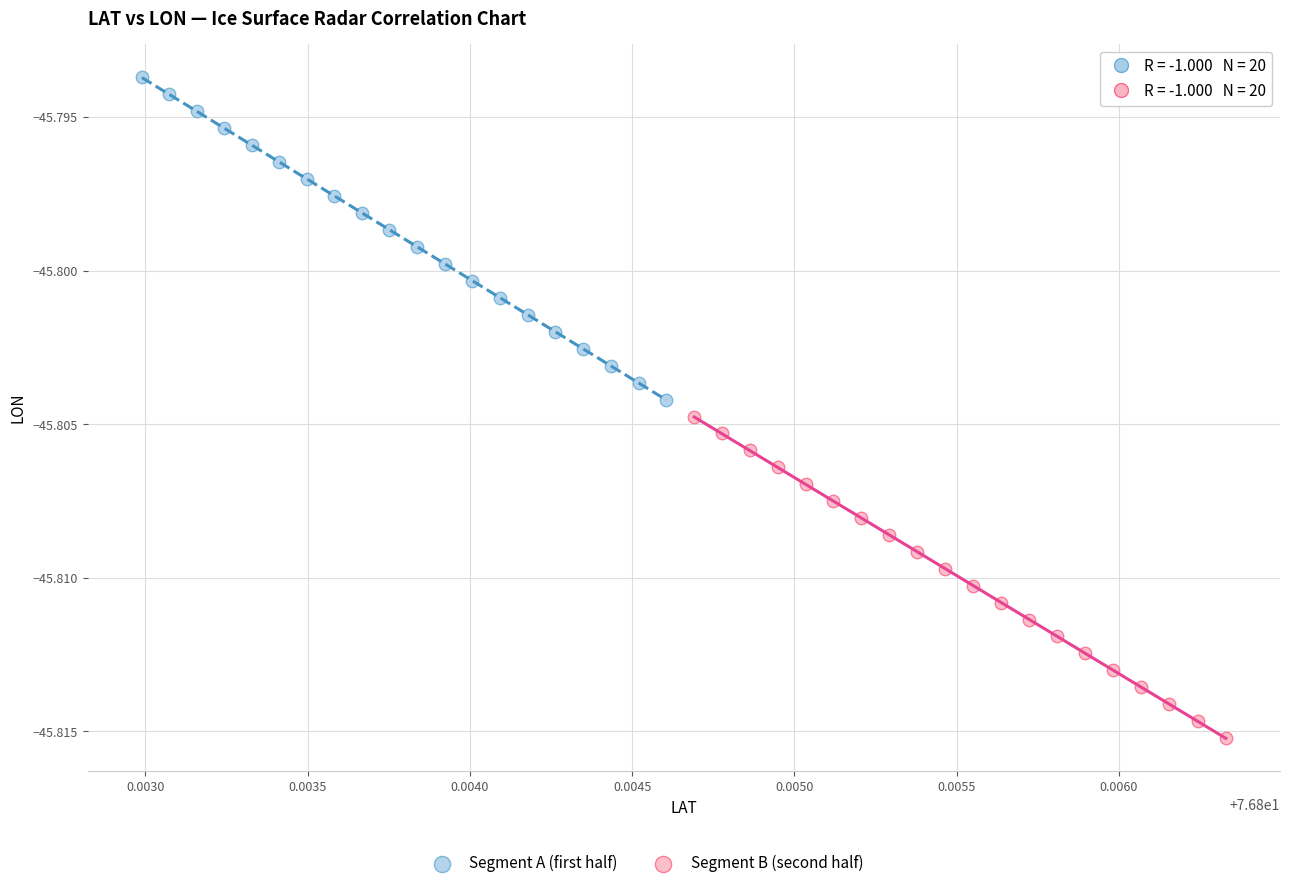

Which series has the largest Y range (max minus min)?

Segment A (first half)